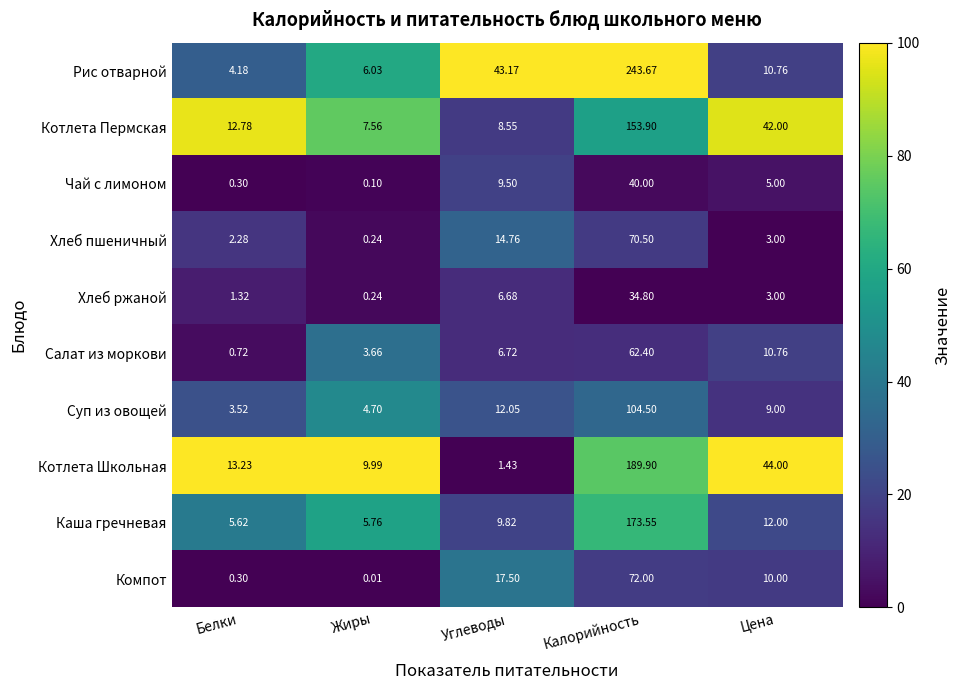

At which category is the sum across all series the highest?

Калорийность